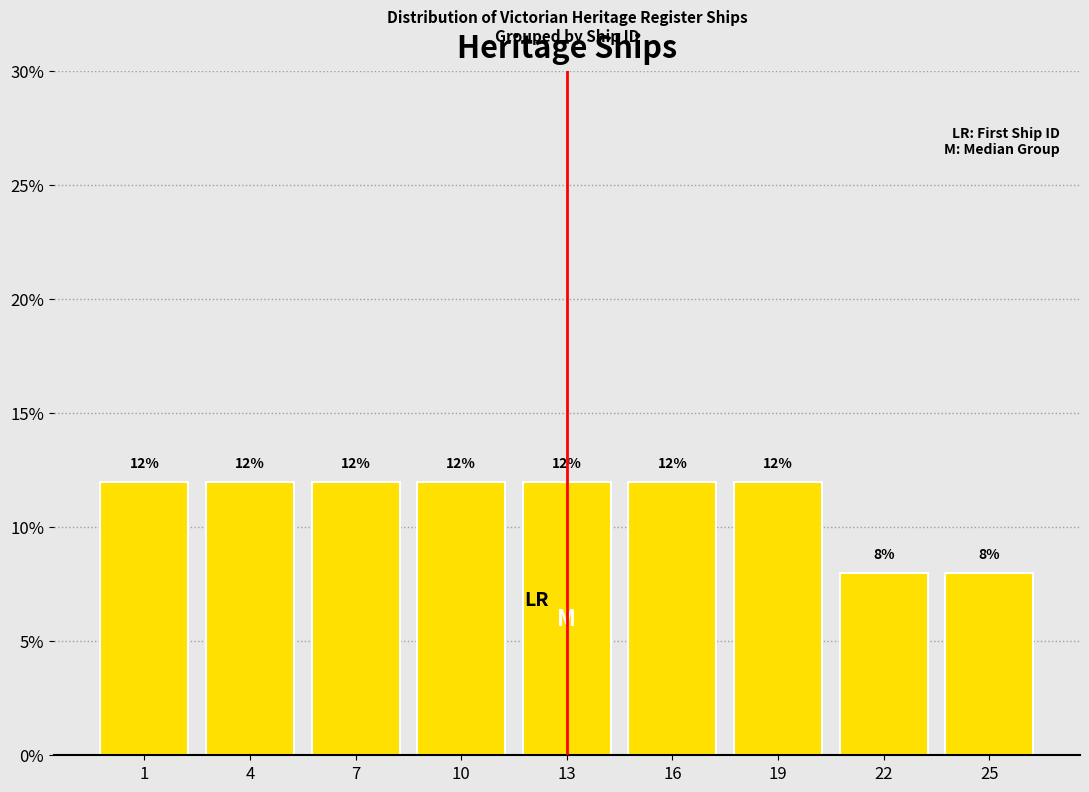

Reading left to right, extract all data points from this chart.

12	12	12	12	12	12	12	8	8